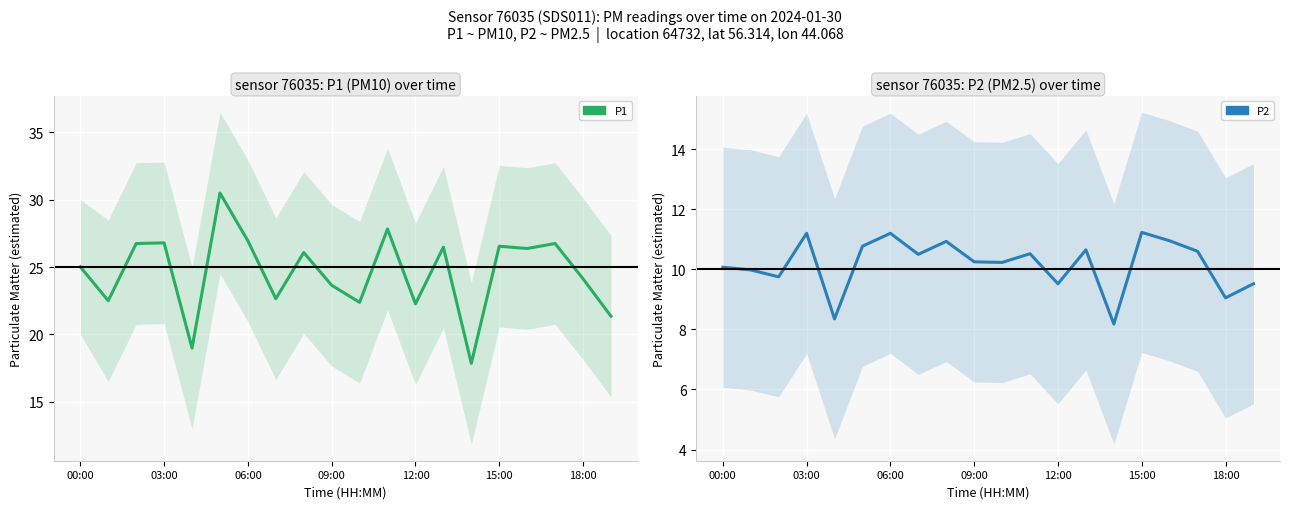

Does the chart display data point markers on the line(s)?

No